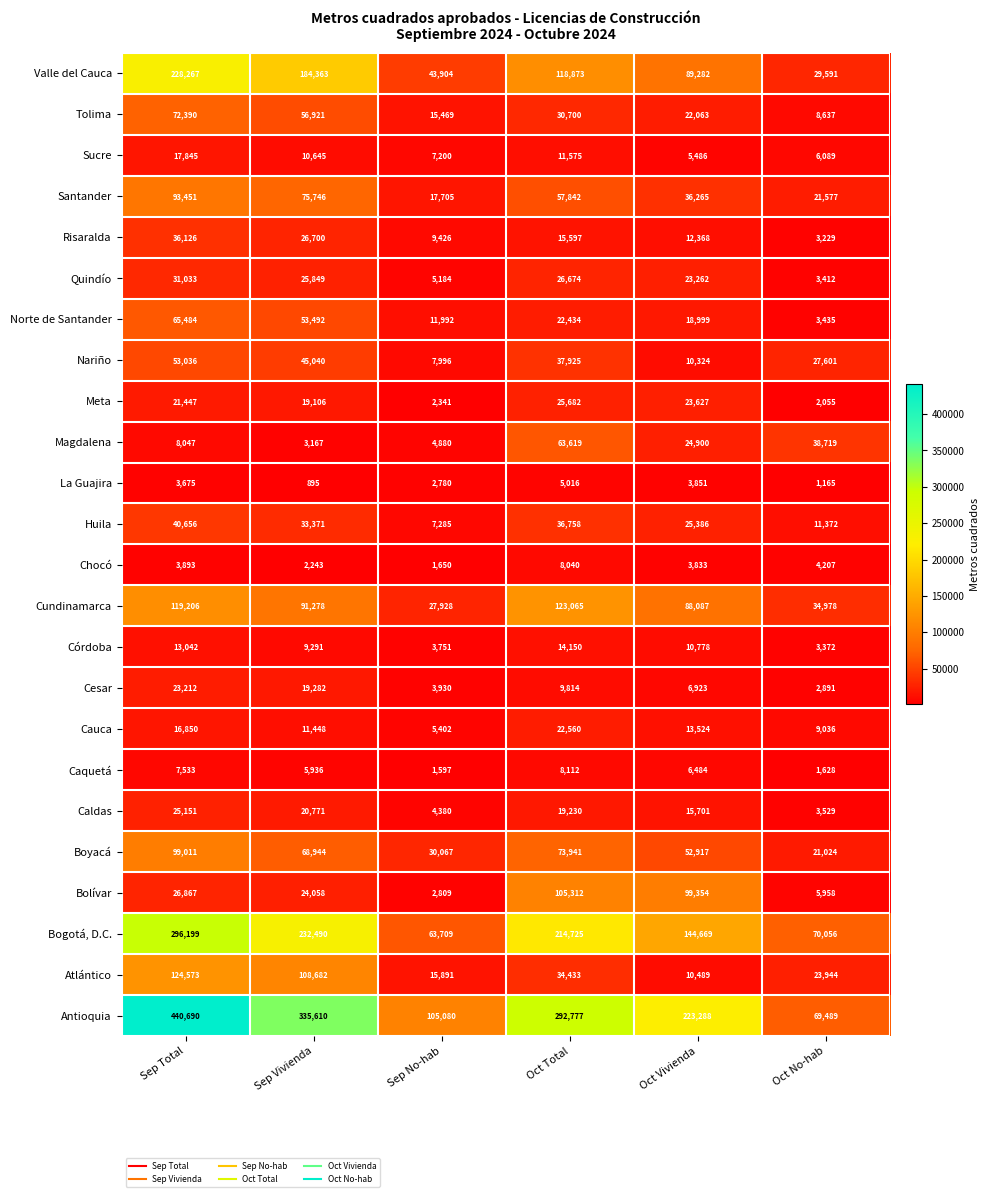

True or false: Quindío has a value of 26674 at Oct Total.

True